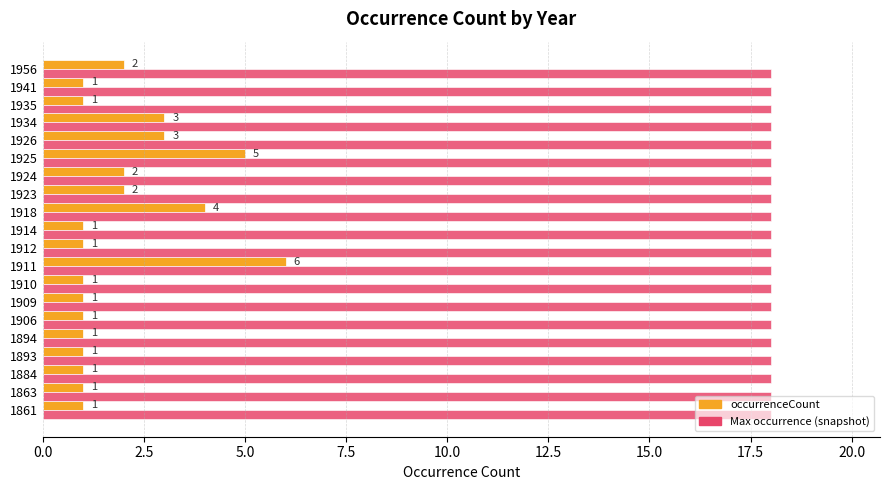

Rank the series by their average value, from highest to lowest.

Max occurrence (snapshot), occurrenceCount